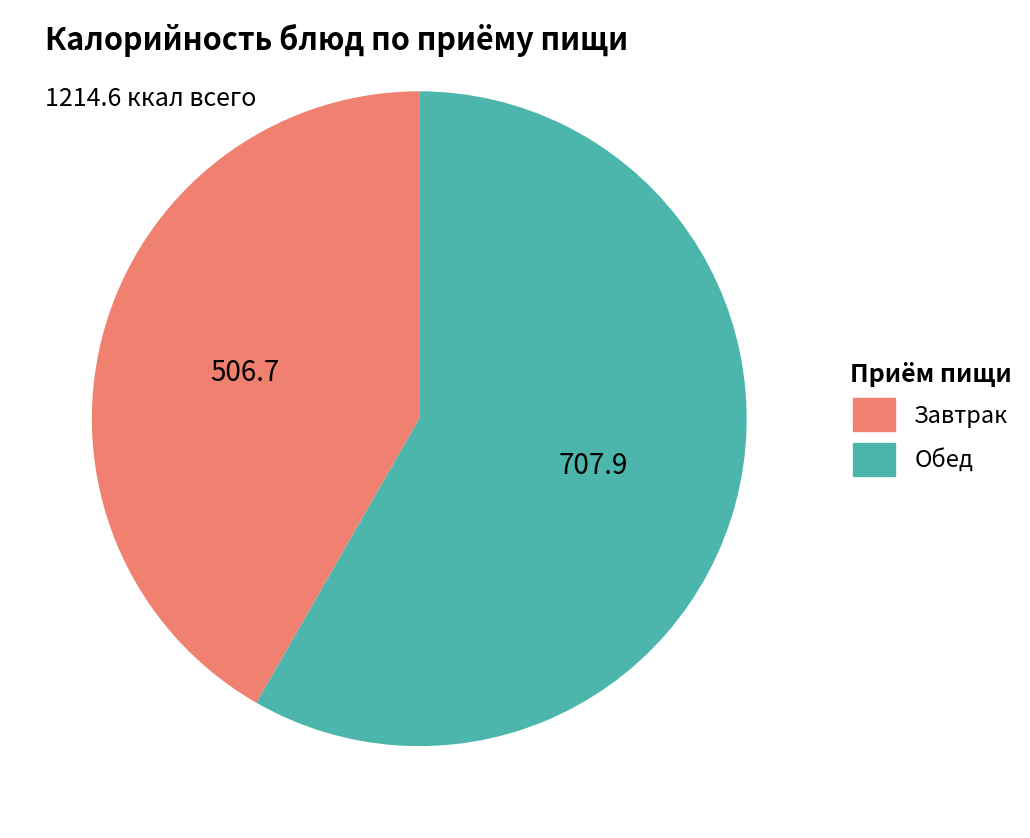

How many slices are in this pie chart?

2